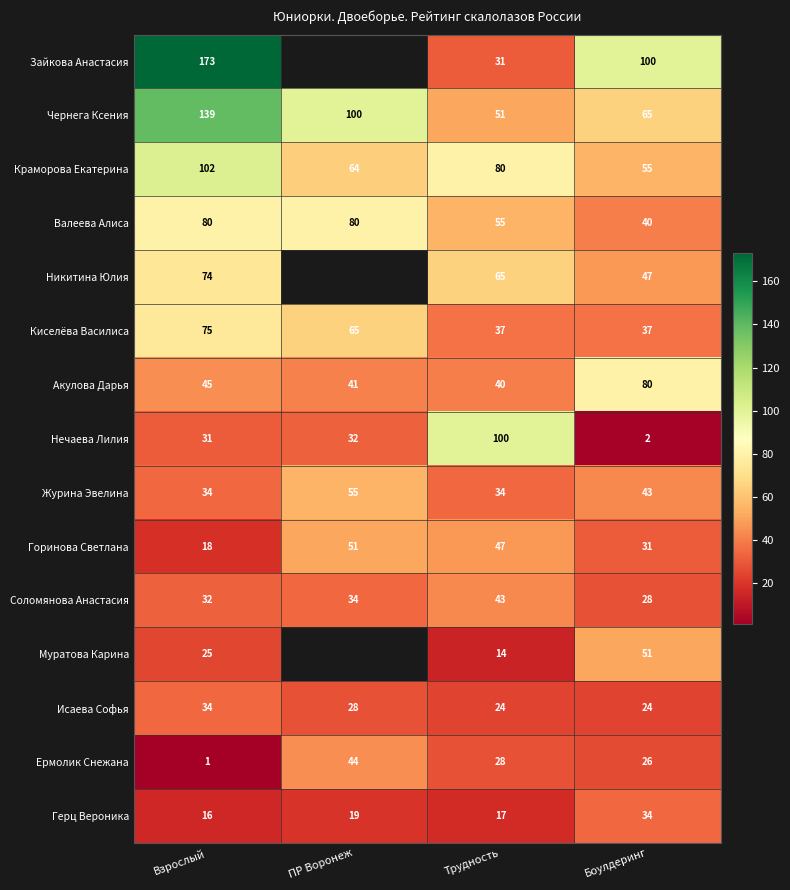

What is the total value across all series at Трудность?

666